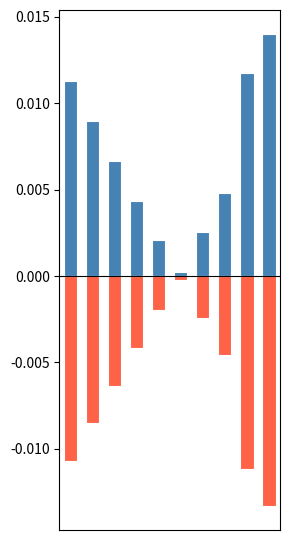

At which label does work_id reach its minimum?

9